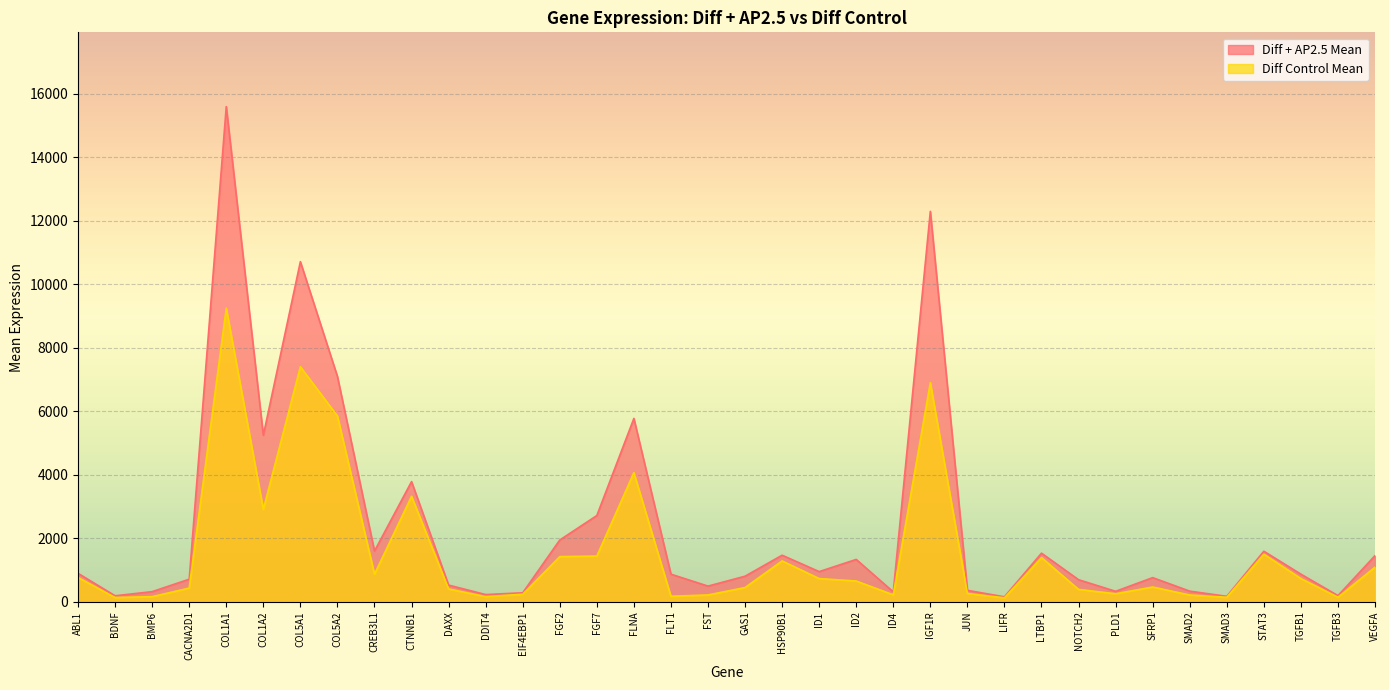

At which category is the sum across all series the highest?

COL1A1